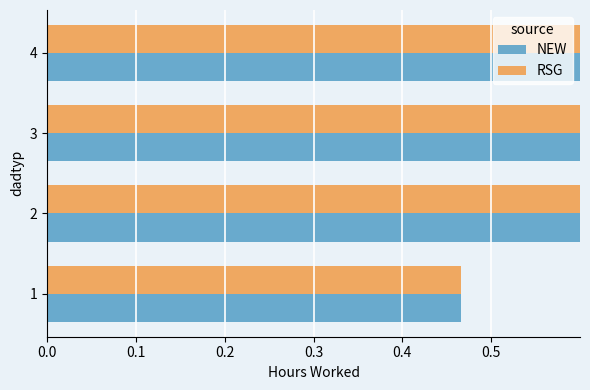

Is the value of NEW at 2 greater than the value of RSG at 3?

No